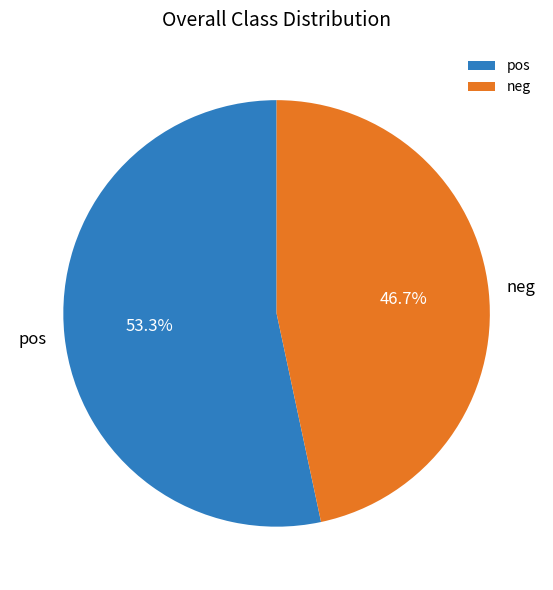

Combined, what portion of the pie is neg and pos?

100.0%